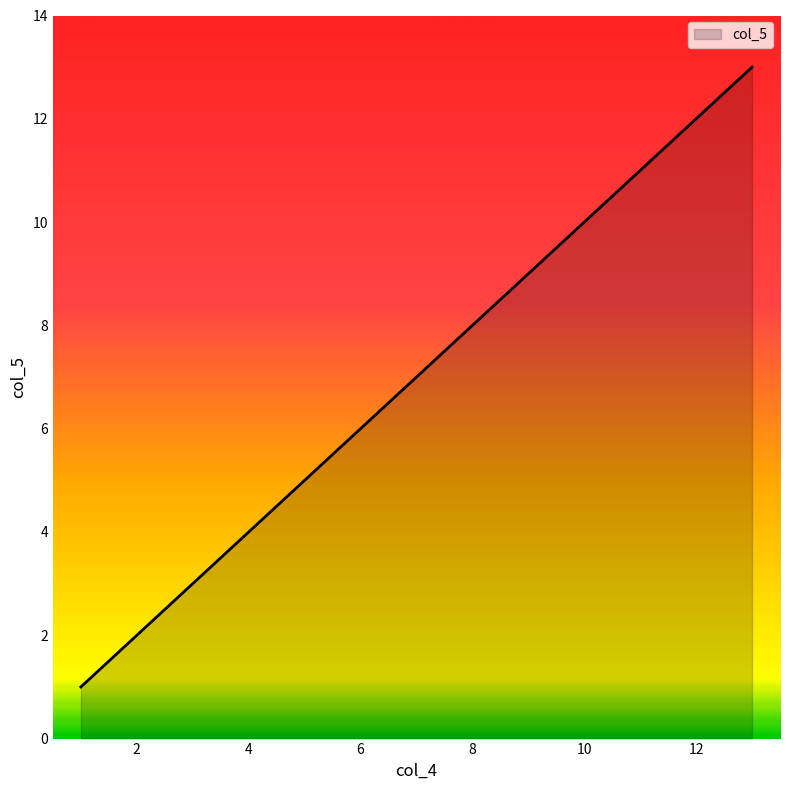

What is the maximum value shown in the chart?

13